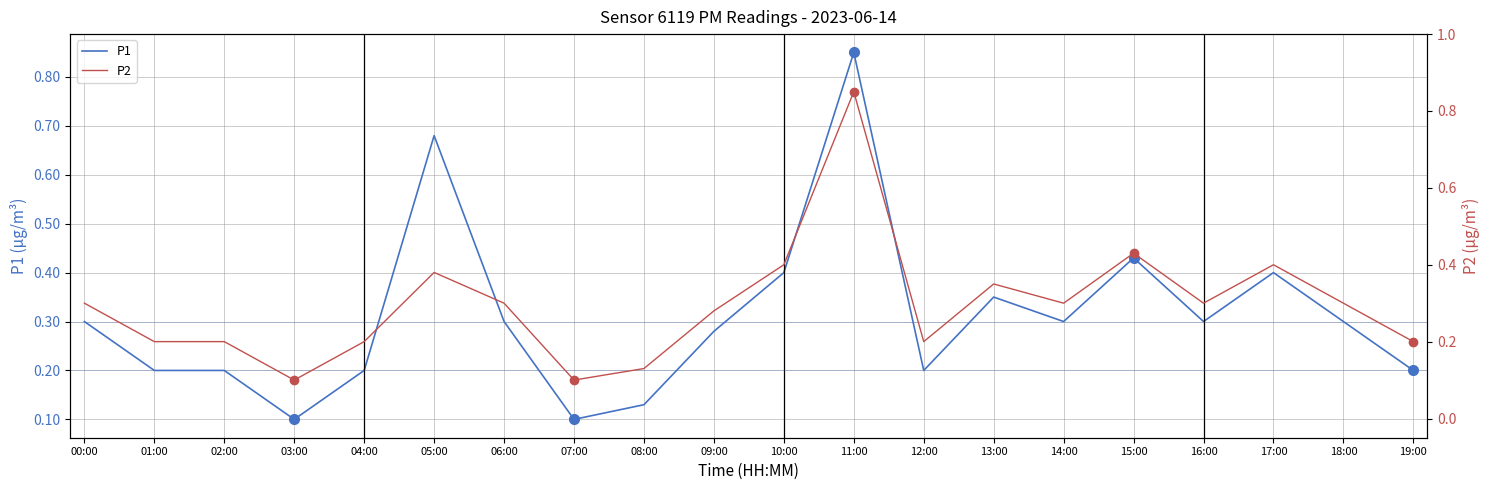

The P2 series shows 0.3 at 13:00. True or false?

True